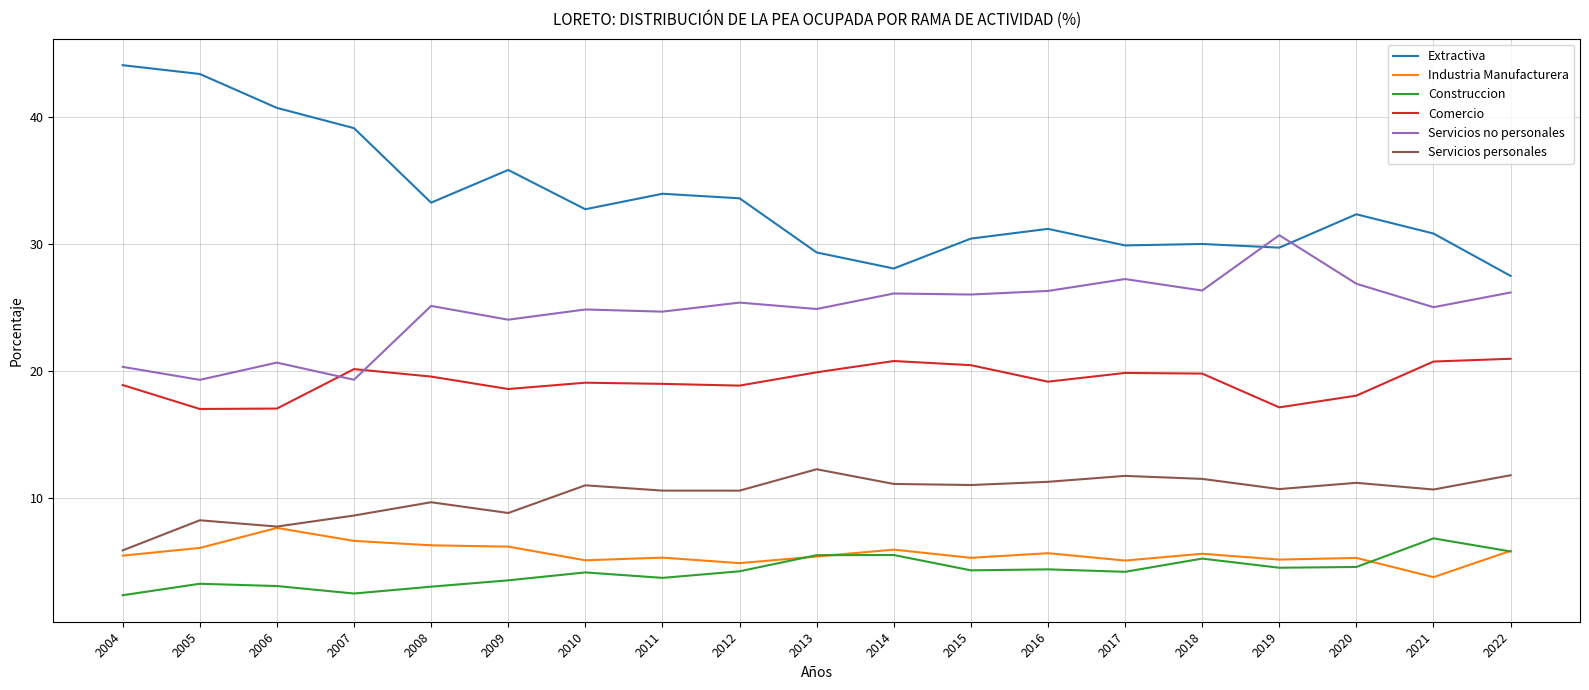

True or false: Industria Manufacturera has a value of 2.4 at 2008.

False